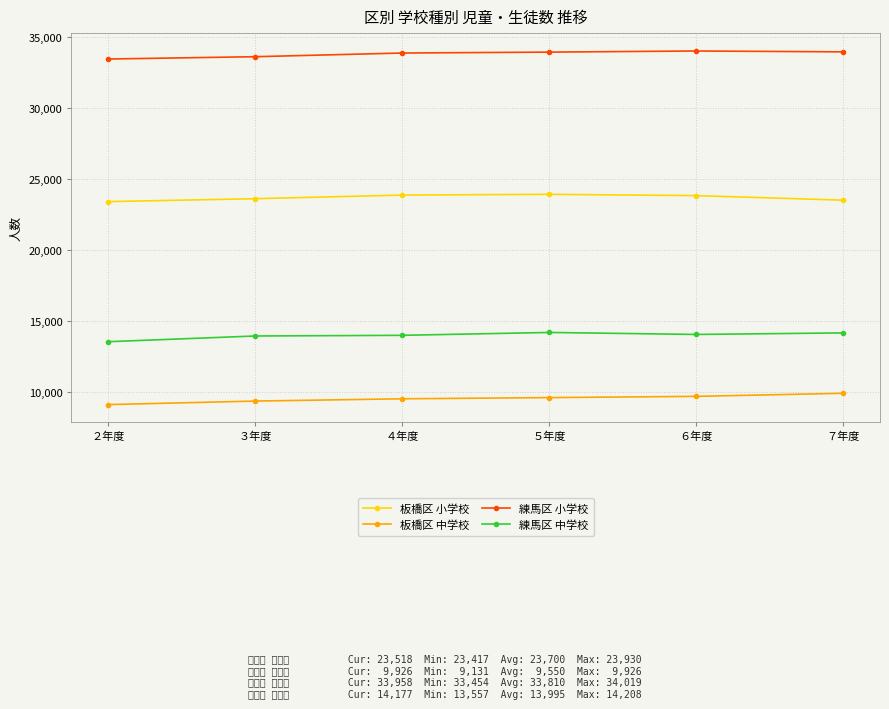

Rank the series at ５年度 from highest to lowest value.

練馬区 小学校, 板橋区 小学校, 練馬区 中学校, 板橋区 中学校